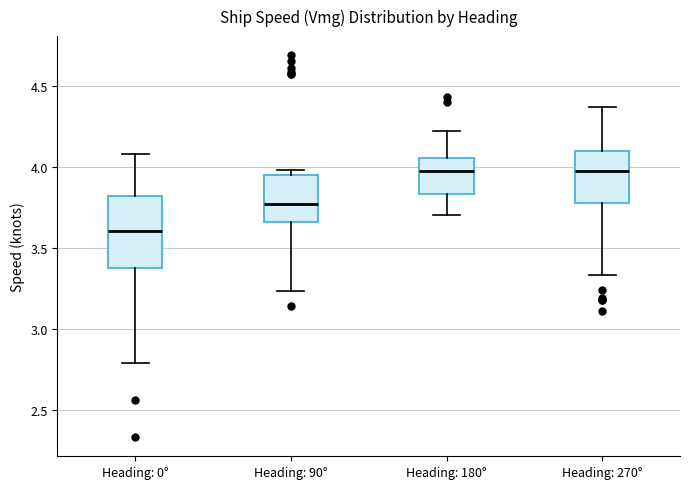

Which box is the tallest, from its lower edge to its upper edge?

Heading: 0°